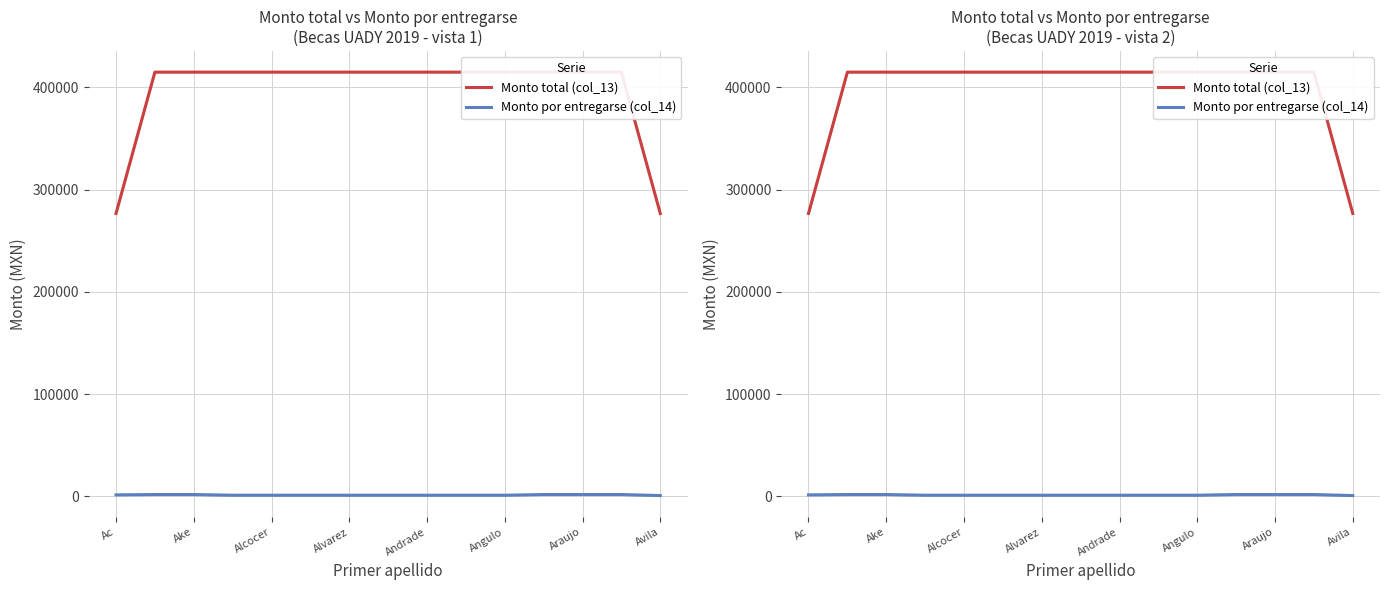

Which series has the widest spread of values?

Monto total (col_13)